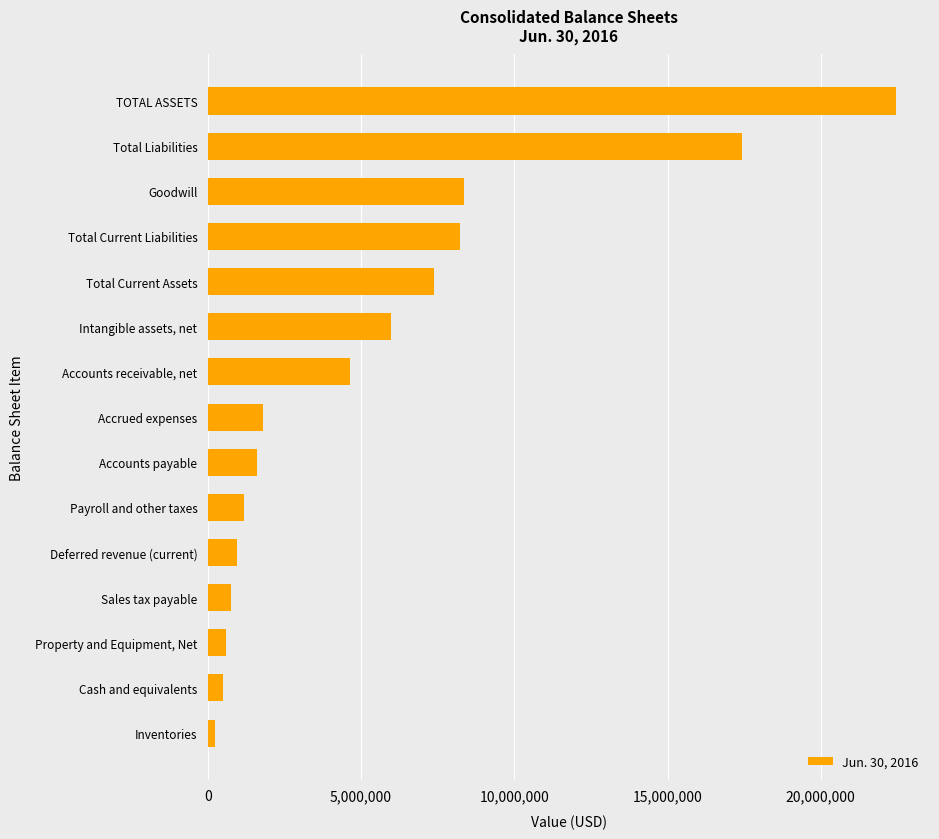

Approximately how many times larger is the value at Accounts receivable, net compared to Total Current Liabilities?

0.6